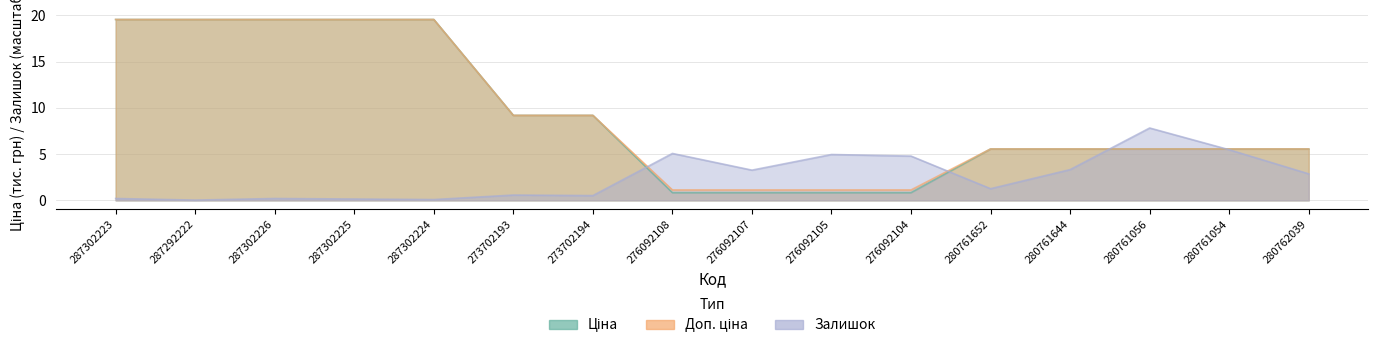

At 280761054, list the series in order from largest to smallest.

Ціна, Доп. ціна, Залишок